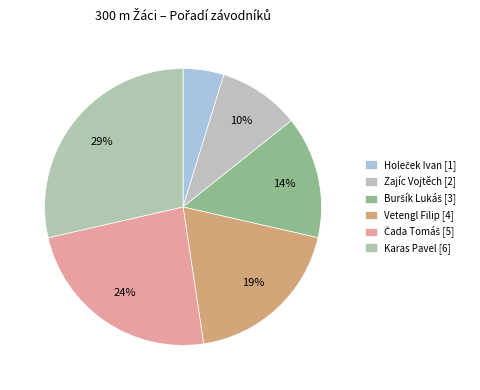

How many slices are in this pie chart?

6